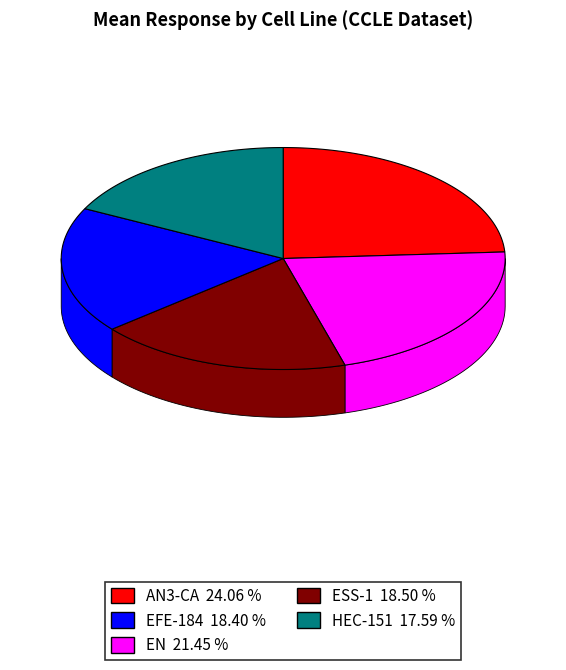

Is there any slice that represents more than half of the pie?

No